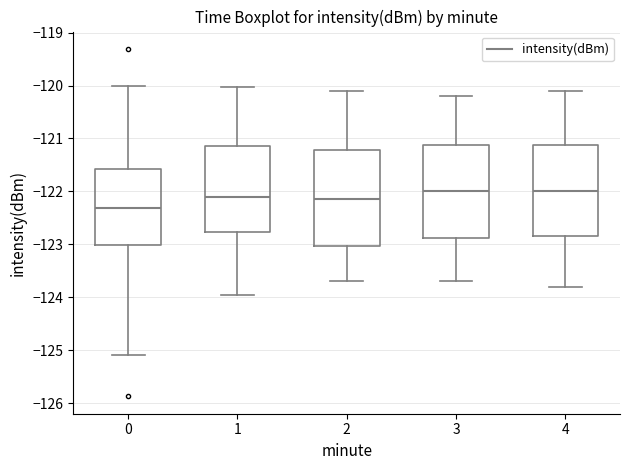

Where is the upper edge of the box at x = 1 on the y-axis? The values are not printed on the chart, so give them approximately, as read against the axis.

-121.1